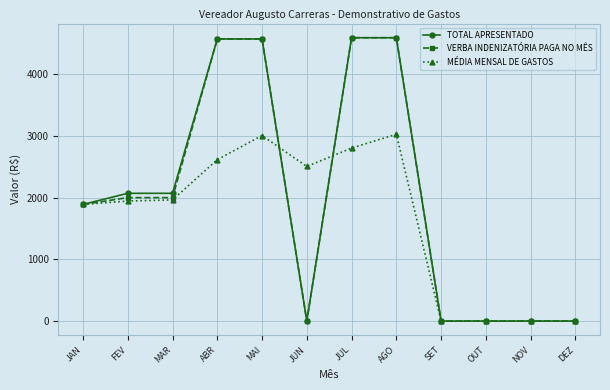

Read the MÉDIA MENSAL DE GASTOS value at JUL.

2802.9